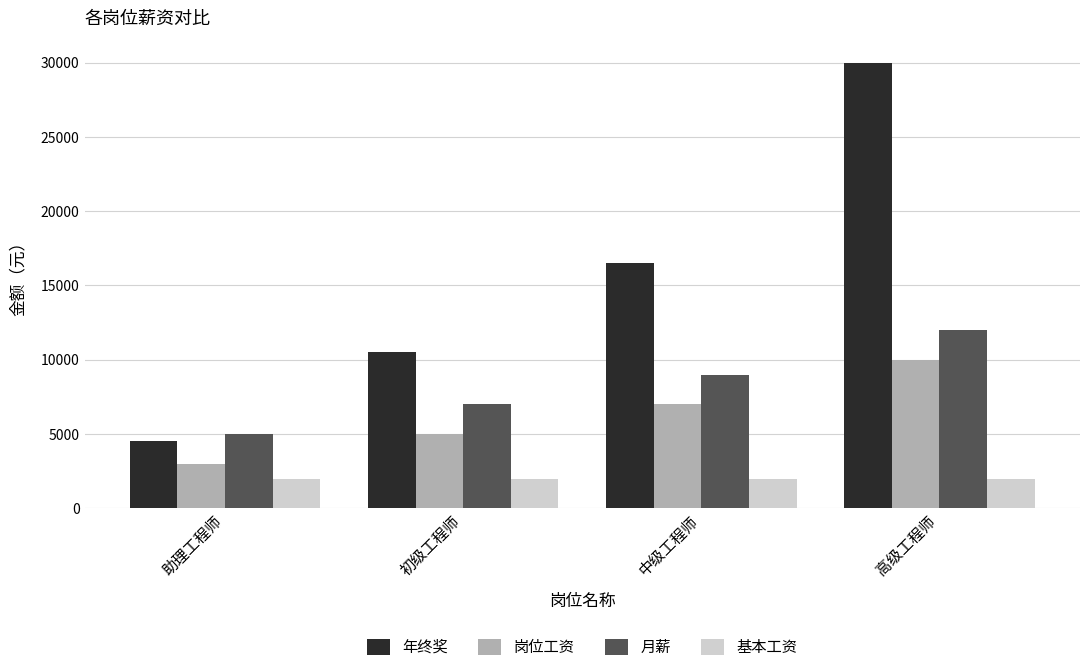

Reading left to right, list all the values displayed in this chart.

年终奖: 助理工程师=4500	初级工程师=10500	中级工程师=16500	高级工程师=30000
岗位工资: 助理工程师=3000	初级工程师=5000	中级工程师=7000	高级工程师=10000
月薪: 助理工程师=5000	初级工程师=7000	中级工程师=9000	高级工程师=12000
基本工资: 助理工程师=2000	初级工程师=2000	中级工程师=2000	高级工程师=2000